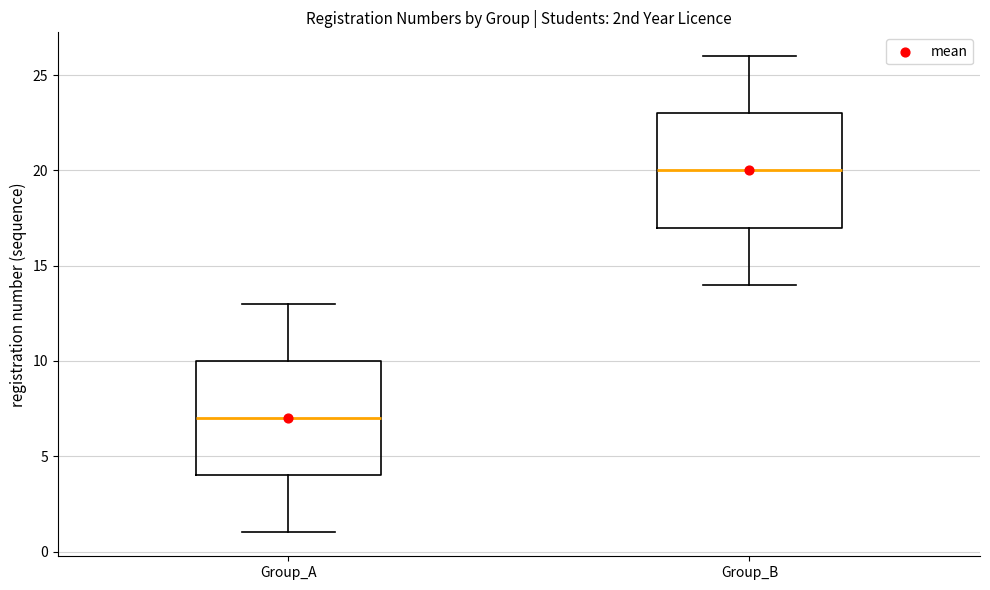

Reading left to right, read every box against the y-axis: the position of its median line, the range the box covers, and the ends of its whiskers. The values are not printed on the chart, so give them approximately, as read against the axis.

Group_A: median 7, box 4 to 10, whiskers 1 to 13
Group_B: median 20, box 17 to 23, whiskers 14 to 26